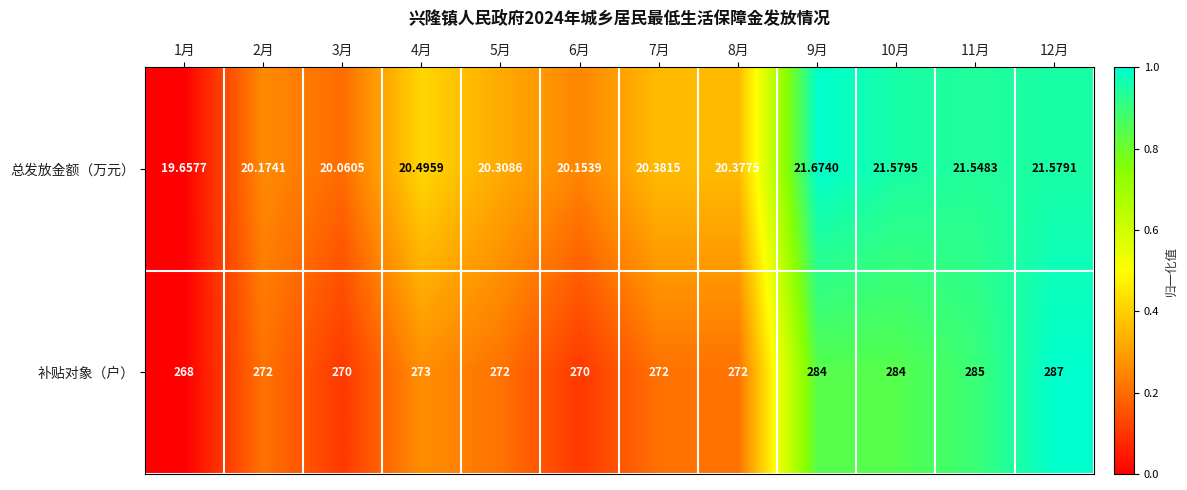

Count the number of categories in the chart.

12